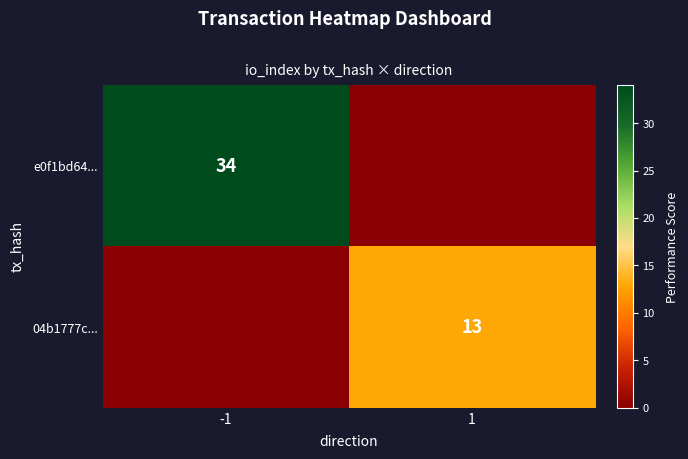

What is the difference between the highest and lowest values at 1?

13